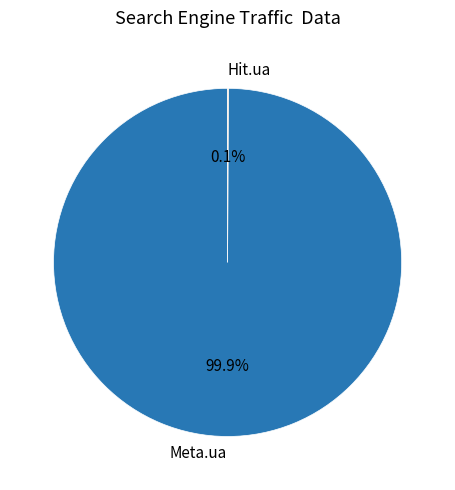

What is the largest slice in the pie chart?

Meta.ua